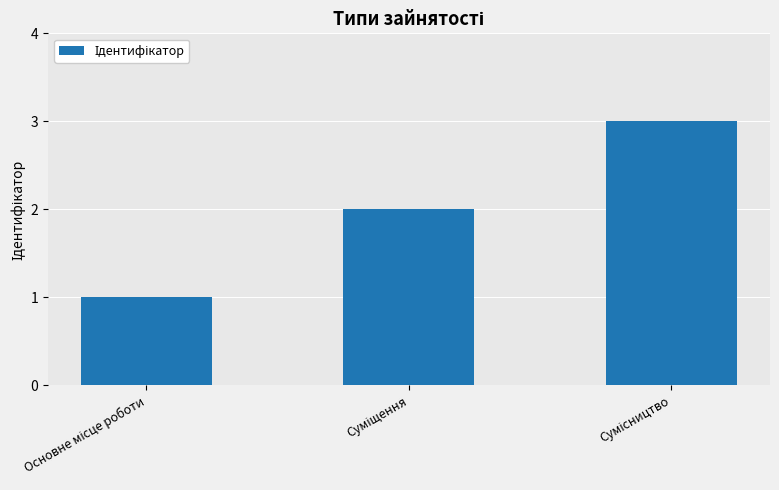

What is the greatest value displayed?

3